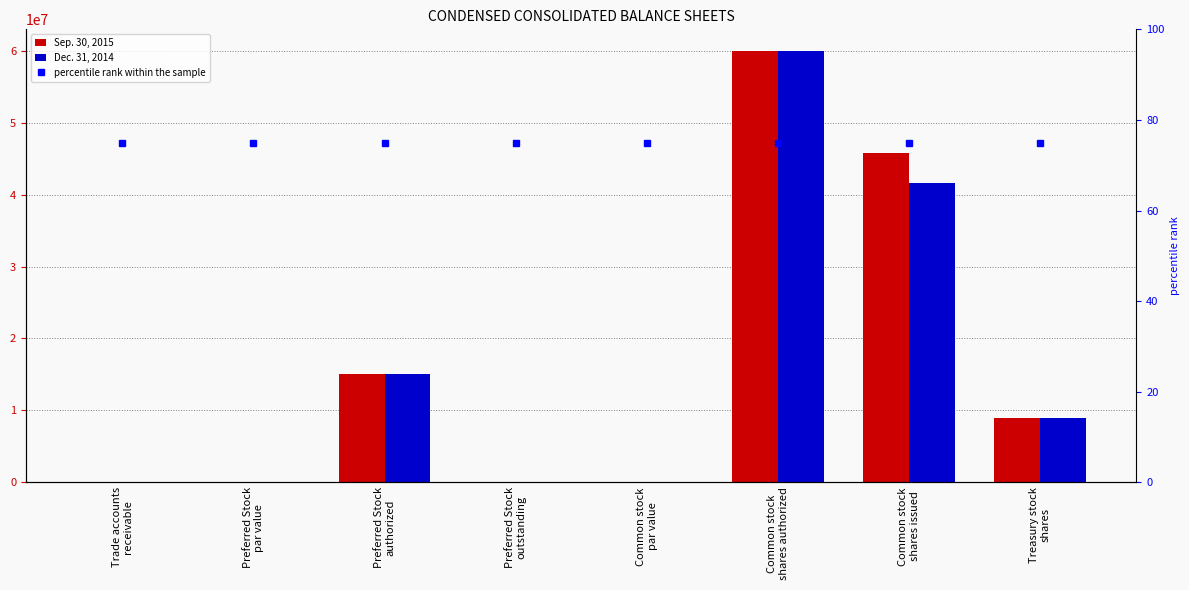

What is the label of the 2nd bar from the right?

Common stock
shares issued